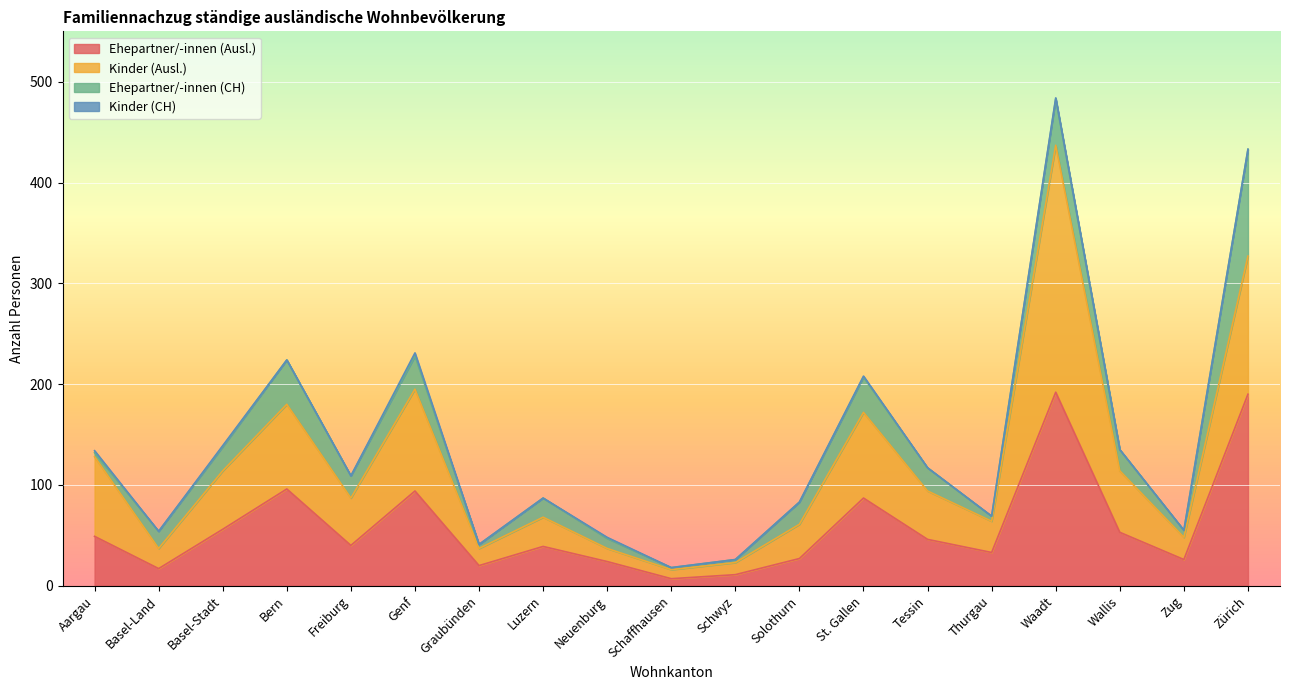

The value of Ehepartner/-innen (Ausl.) at Basel-Stadt is 56. True or false?

True